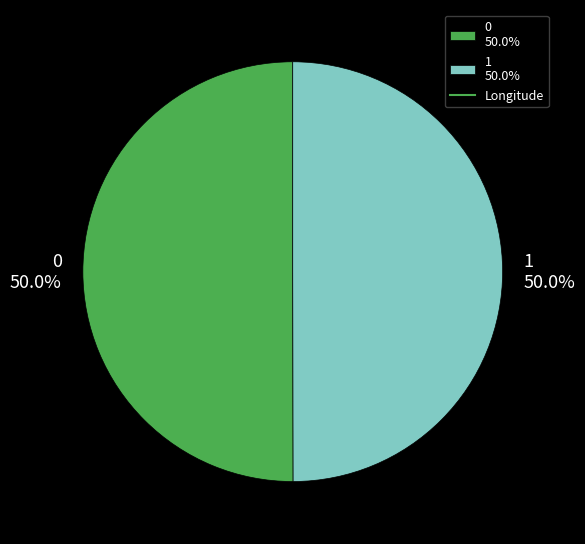

What percentage do 1 and 0 together represent?

100.0%